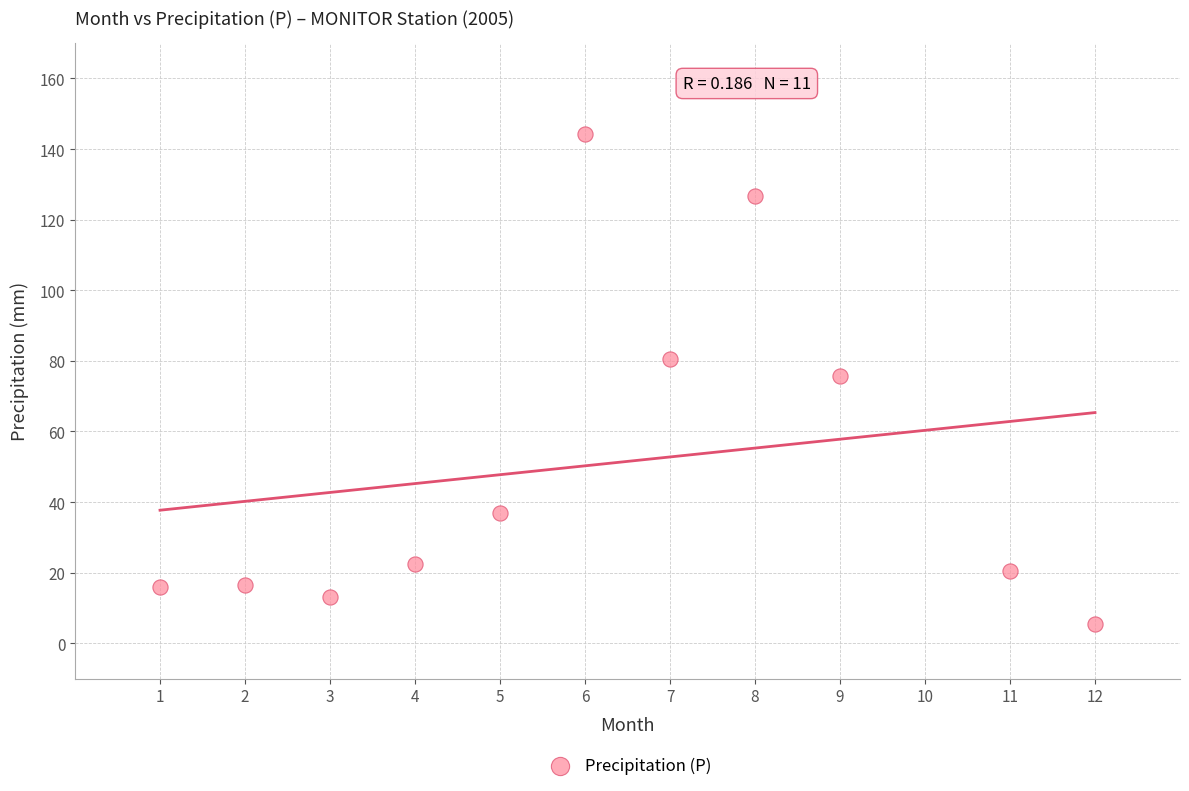

What is the range of X values (max minus min)?

11.0